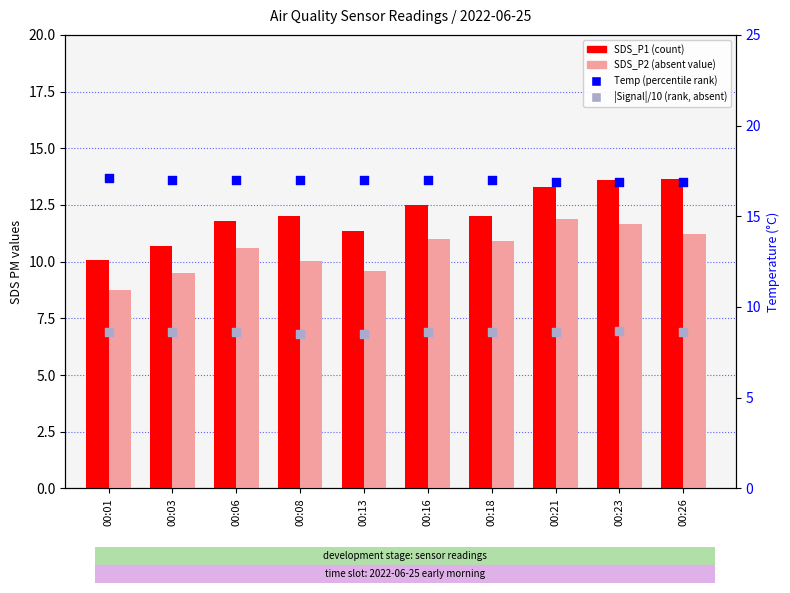

What are all the series names shown in the legend?

SDS_P1, SDS_P2, Temp, |Signal|/10